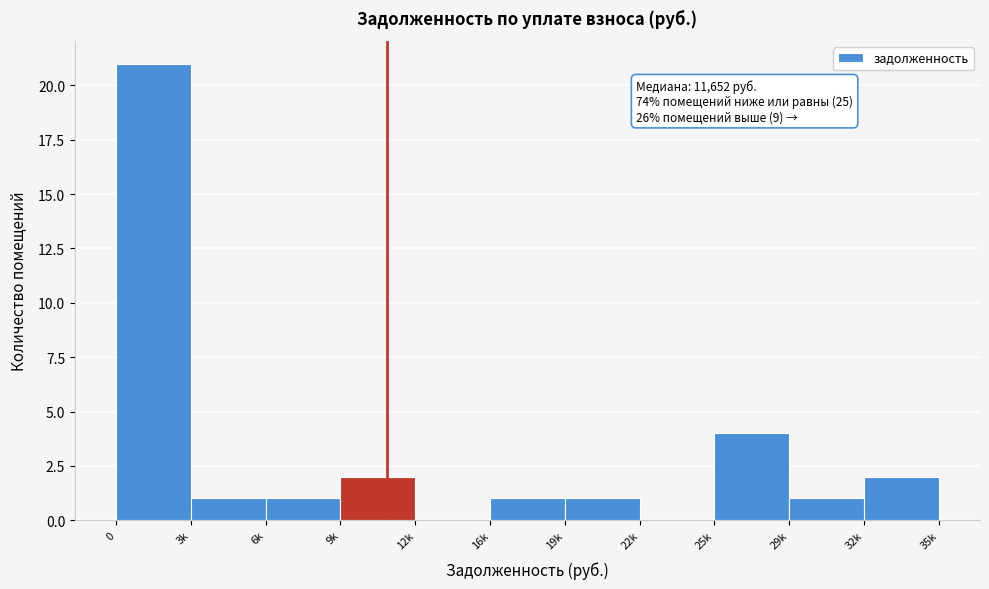

Reading left to right, transcribe all the data shown in this chart.

0=21	3k=1	6k=1	9k=2	12k=0	16k=1	19k=1	22k=0	25k=4	29k=1	35k=2